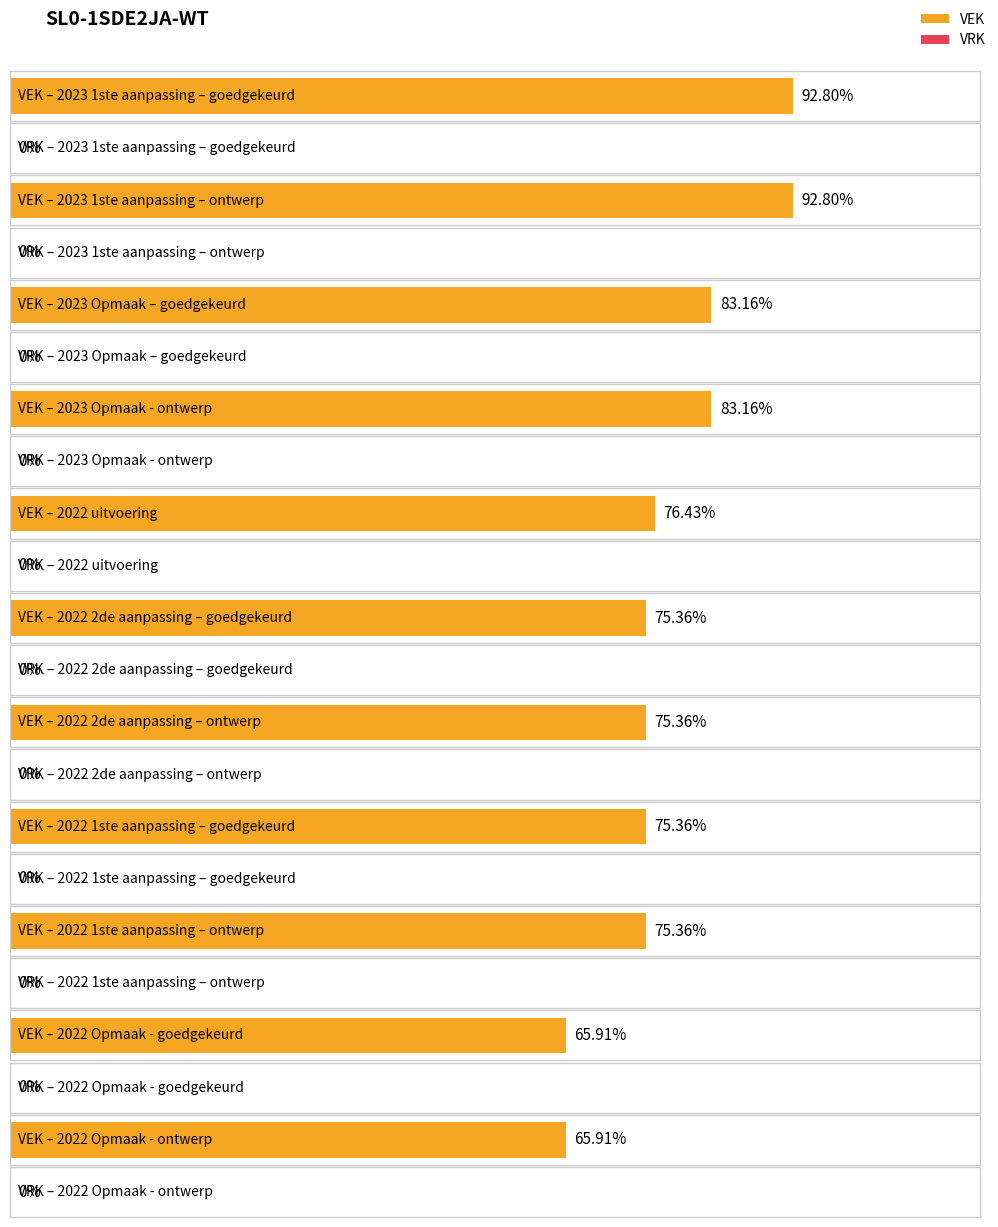

At which category is the sum across all series the highest?

2023 1ste aanpassing – goedgekeurd